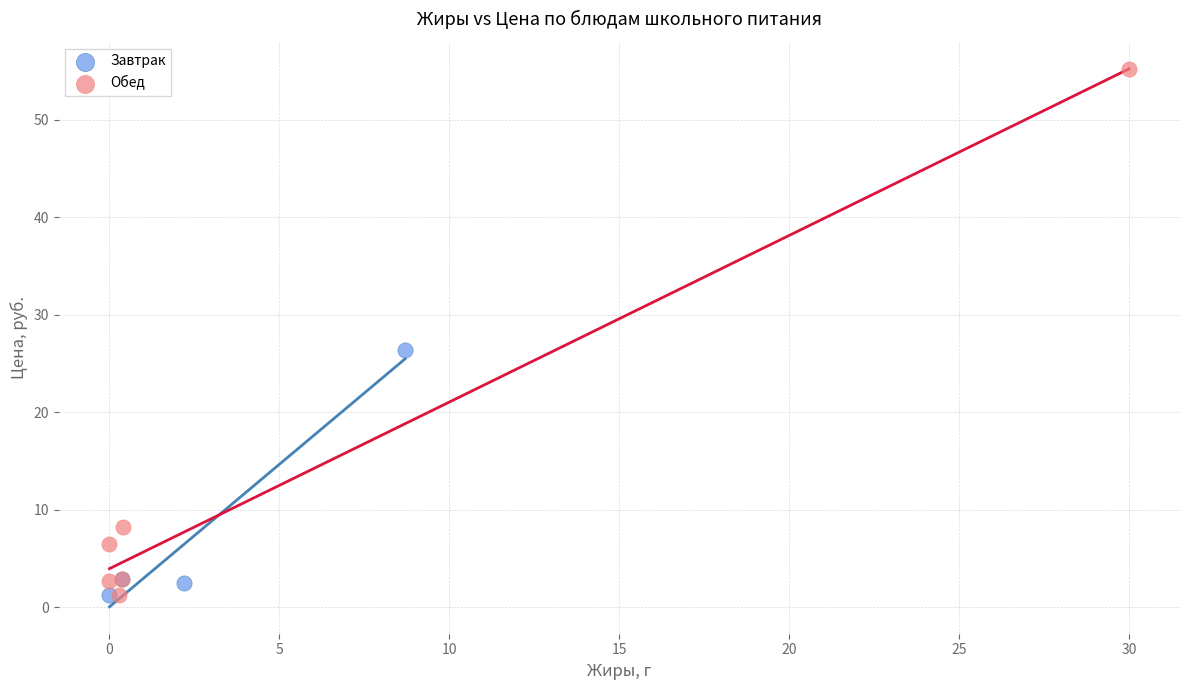

Which series contains the highest Y value?

Обед